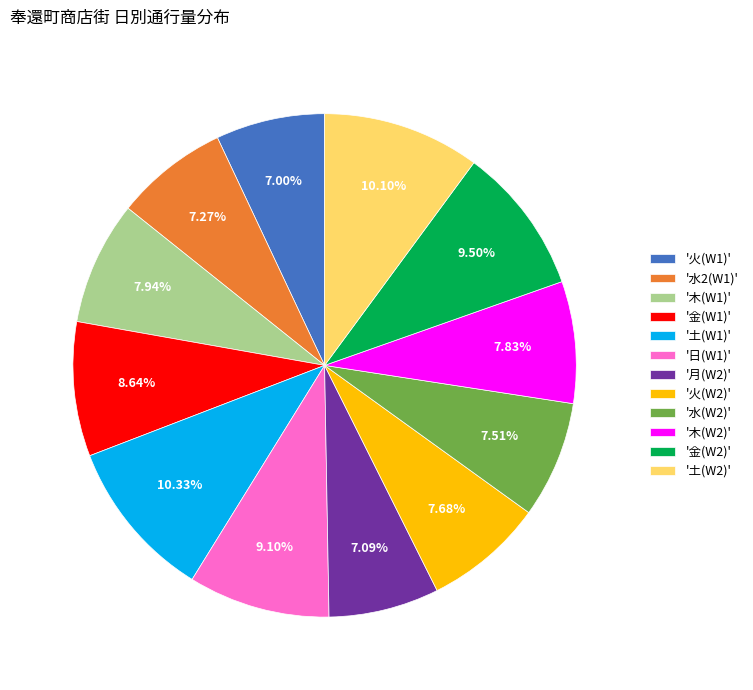

Does '火(W2)' account for over 50% of the chart?

No